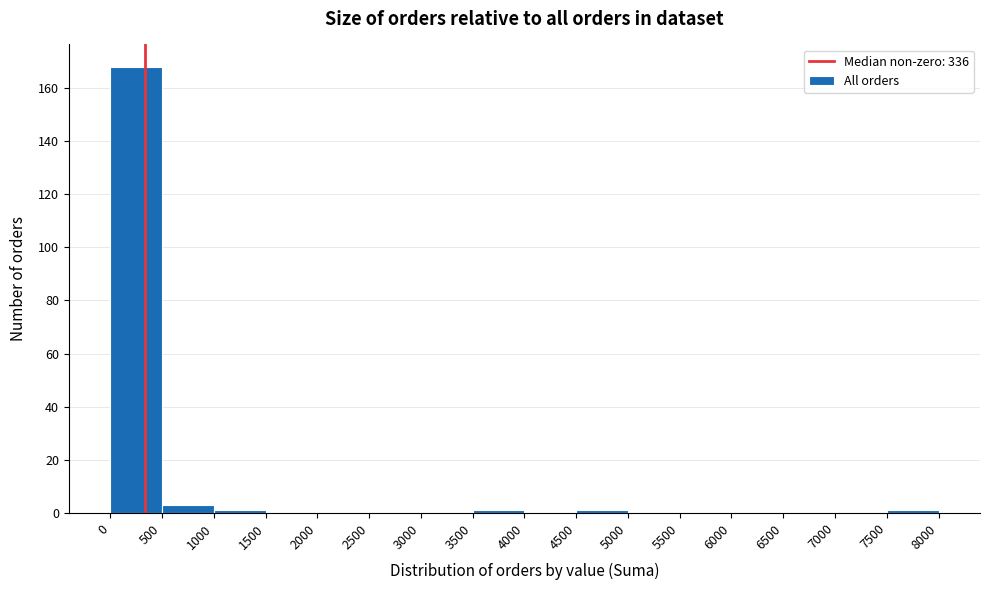

Reading left to right, list every bar in this chart as the range it spans on the x-axis followed by its height. The values are not printed on the chart, so give them approximately, as read against the axis.

0 to 500: 168
500 to 1000: 4
1000 to 1500: under 2
1500 to 2000: 0
2000 to 2500: 0
2500 to 3000: 0
3000 to 3500: 0
3500 to 4000: under 2
4000 to 4500: 0
4500 to 5000: under 2
5000 to 5500: 0
5500 to 6000: 0
6000 to 6500: 0
6500 to 7000: 0
7000 to 7500: 0
7500 to 8000: under 2